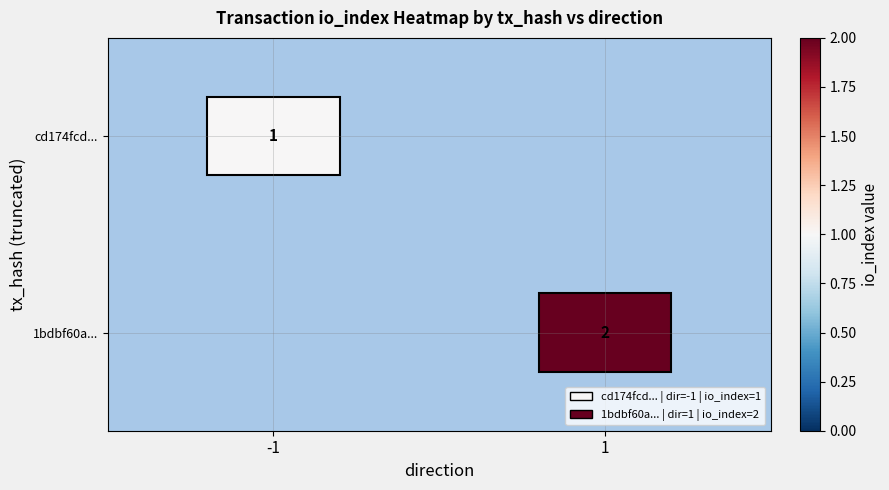

The cd174fcd... series shows 1 at -1. True or false?

True